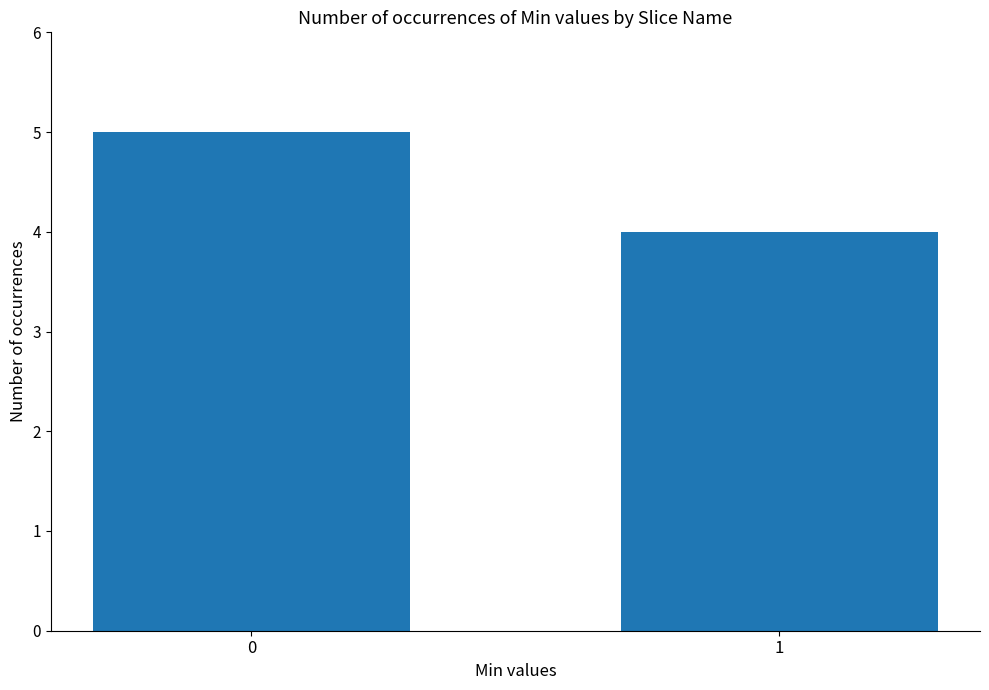

What is the sum of all values?

9